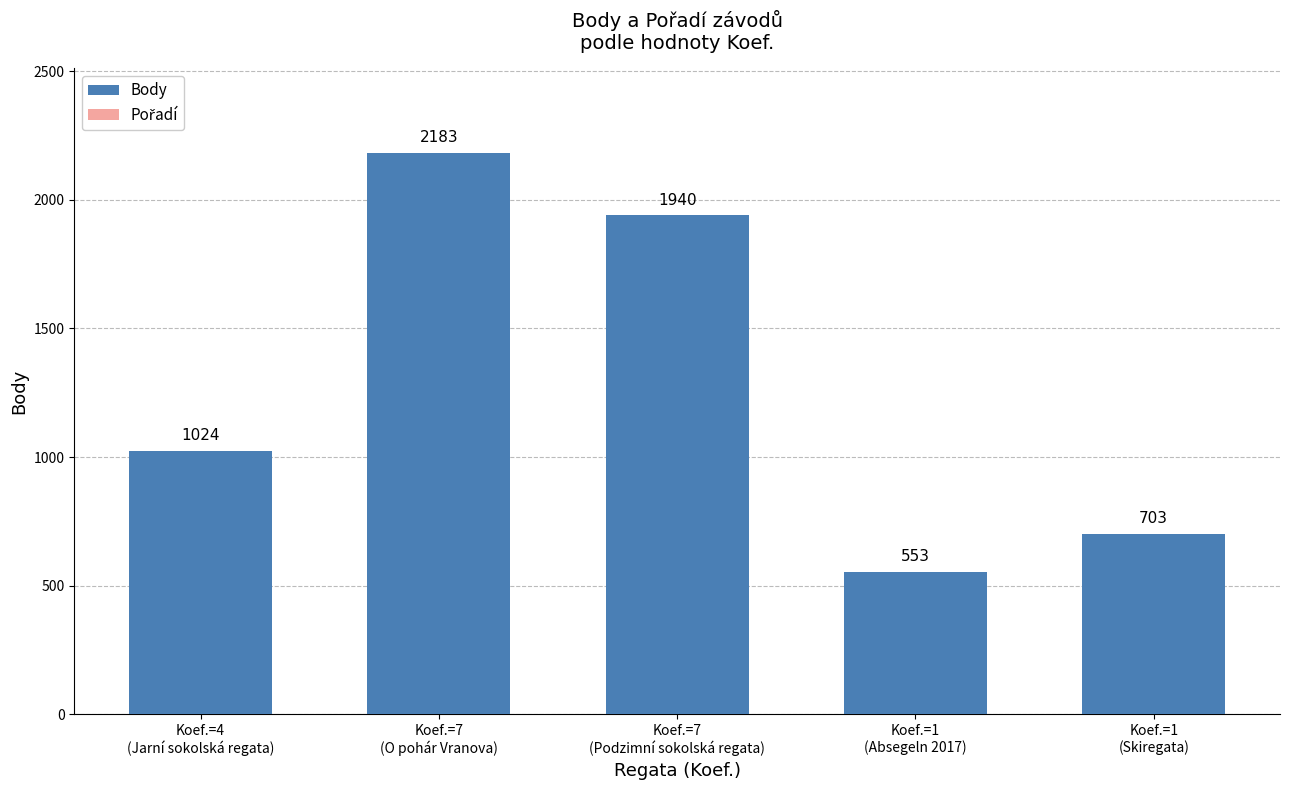

Reading right to left, list all the values displayed in this chart.

Body: 703	553	1940	2183	1024
Pořadí: 1	6	8	8	7